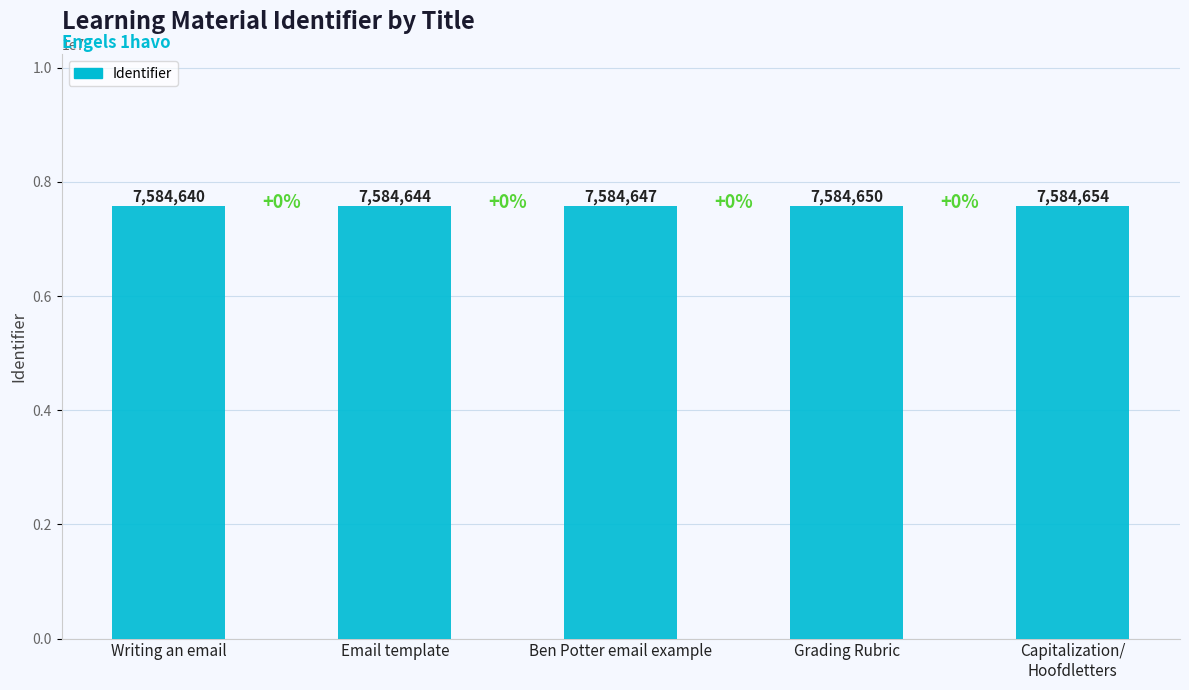

At which category does the chart reach its peak across all series?

Capitalization/
Hoofdletters